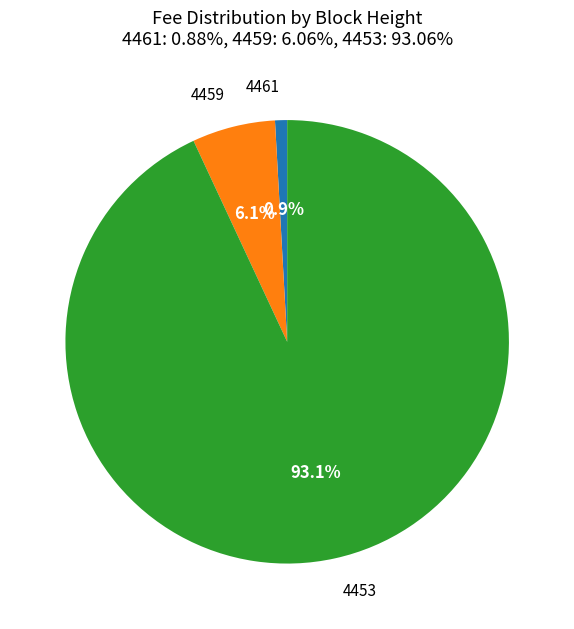

True or false: 4461 accounts for 1% of the total.

True